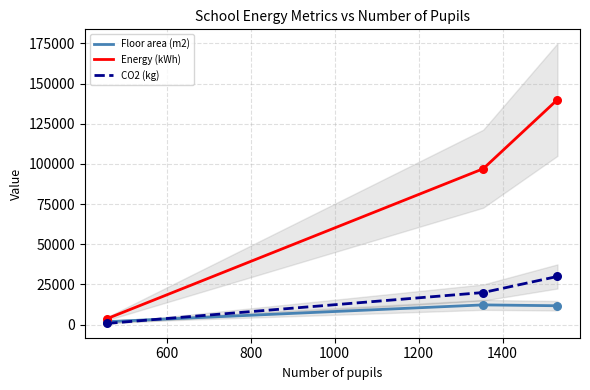

At how many categories does at least one series exceed 34502?

2